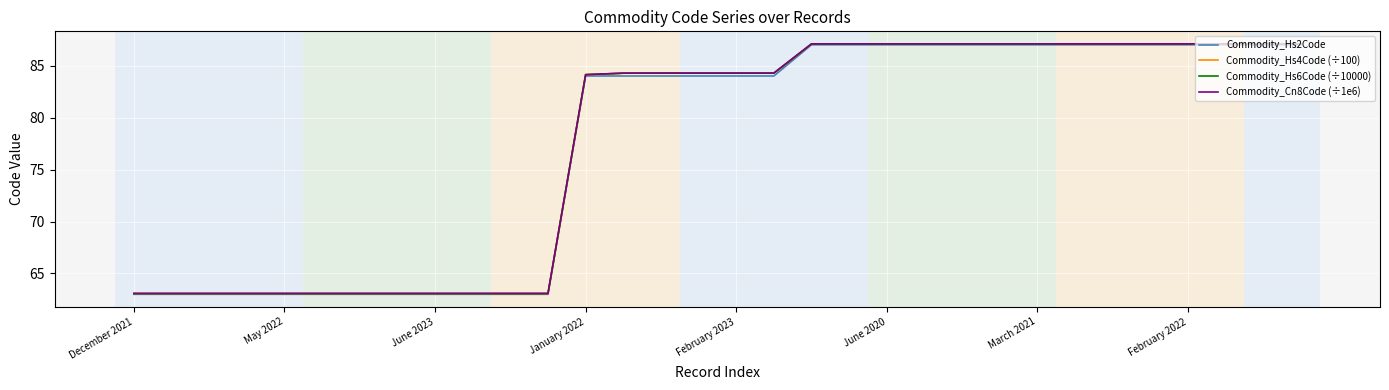

What is the minimum value for Commodity_Cn8Code (÷1e6)?

63.1